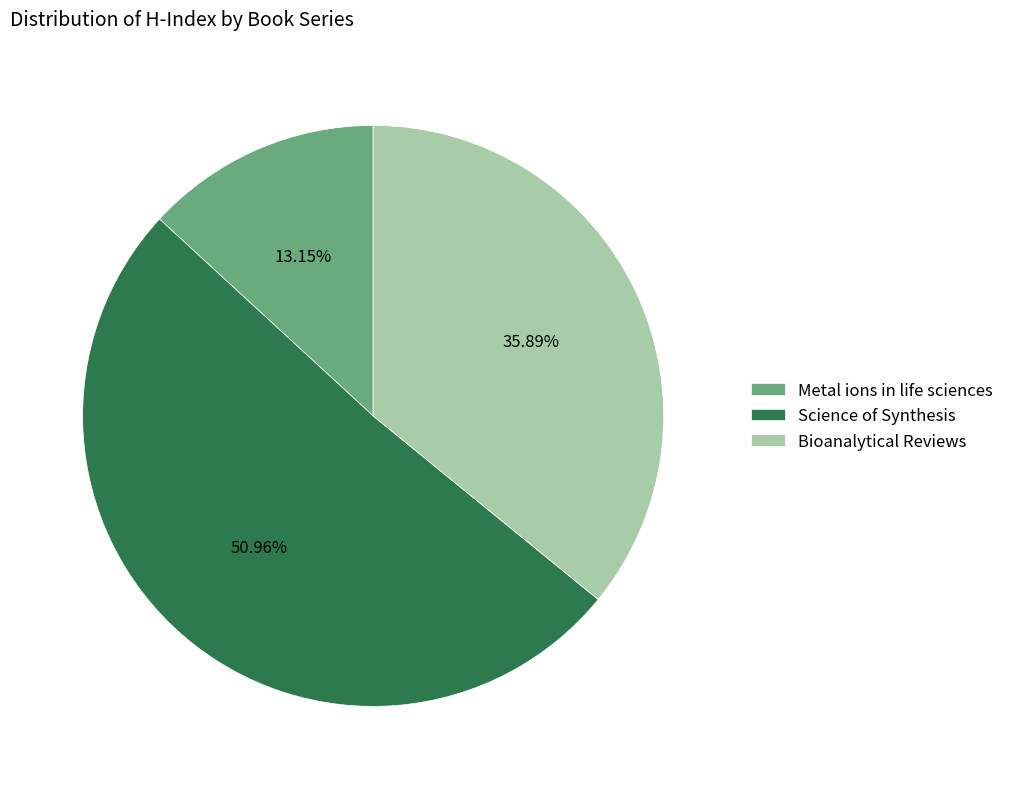

Which category has the biggest portion of the pie?

Science of Synthesis